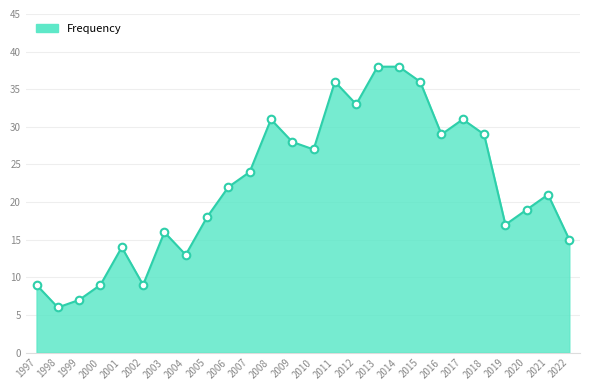

What is the ratio of the value at 2002 to the value at 2001?

0.6